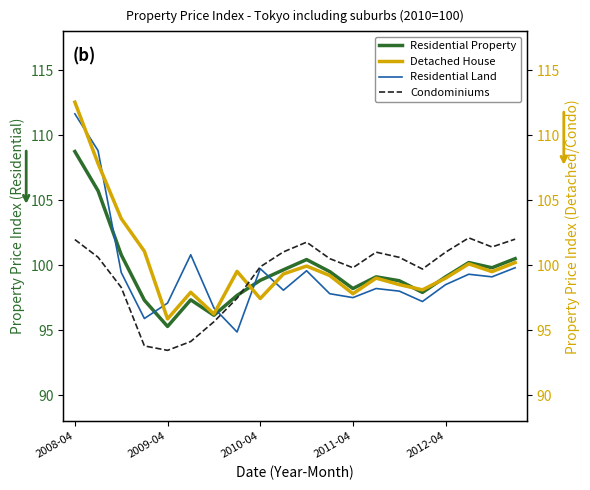

How many data points in Residential Property are above 99?

11